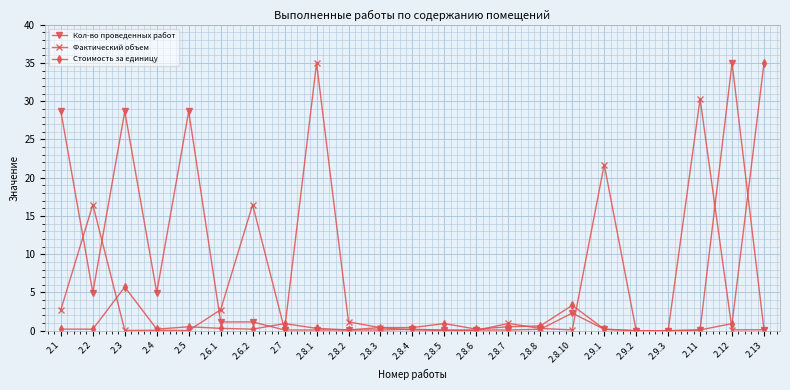

What is the label of the 17th point from the left?

2.8.10